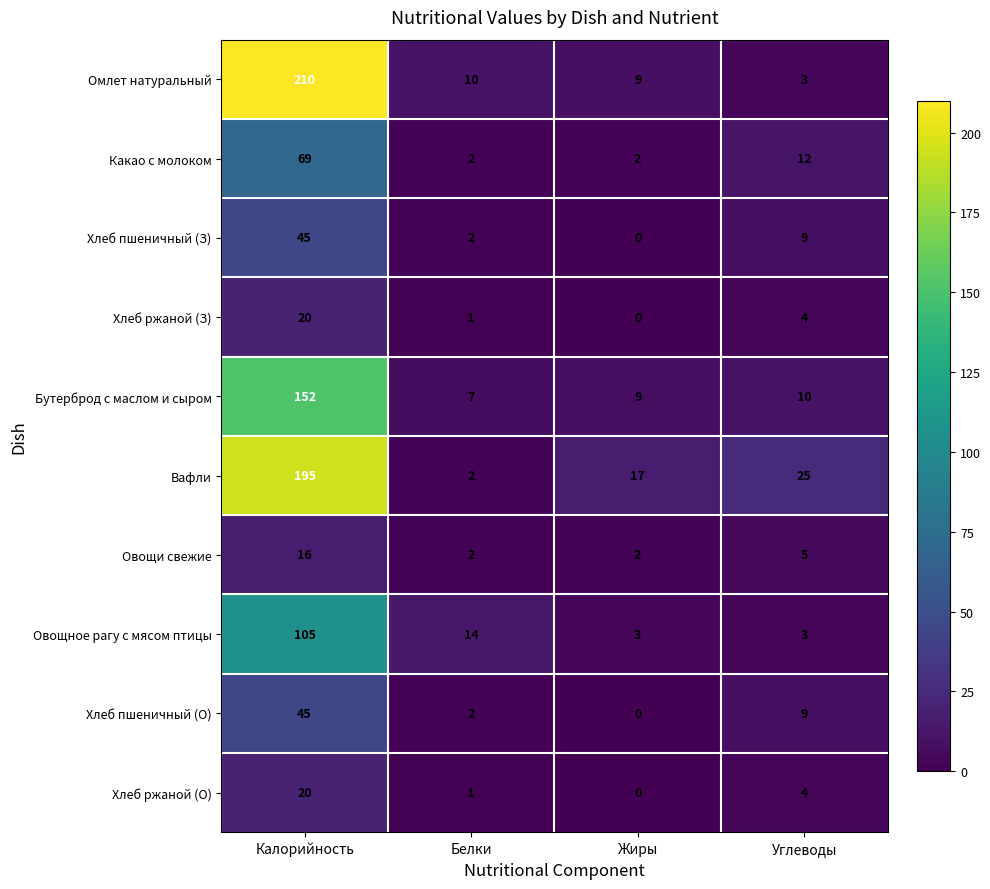

What is the difference between the maximum and minimum values in the Какао с молоком series?

67